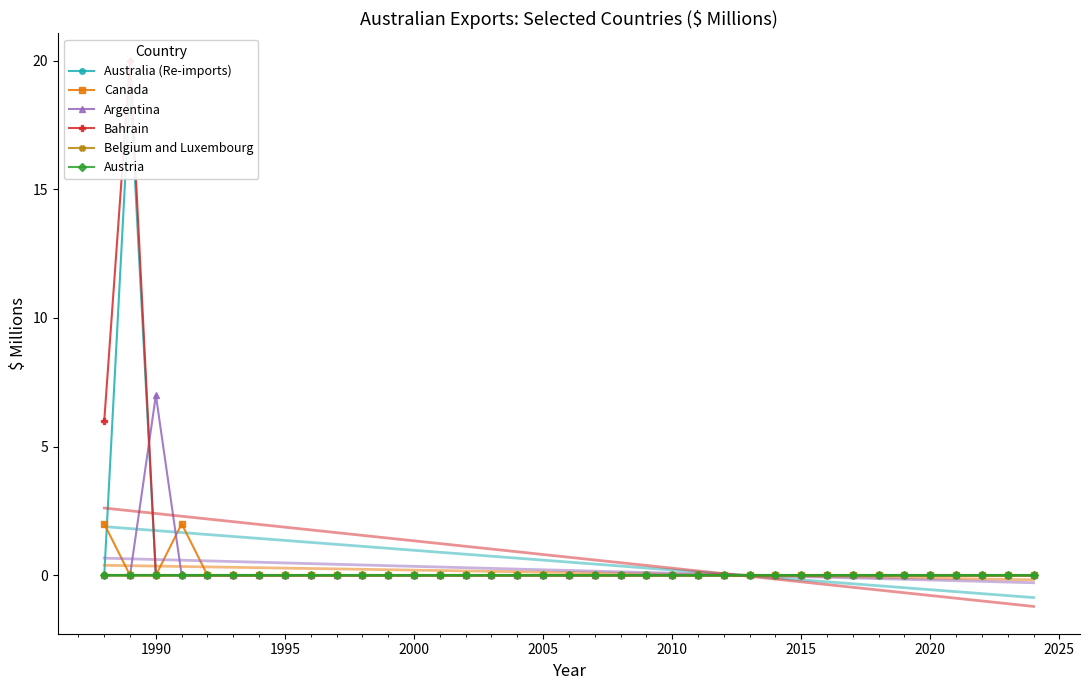

Is the value of Australia (Re-imports) at 32 greater than the value of Canada at 15?

No